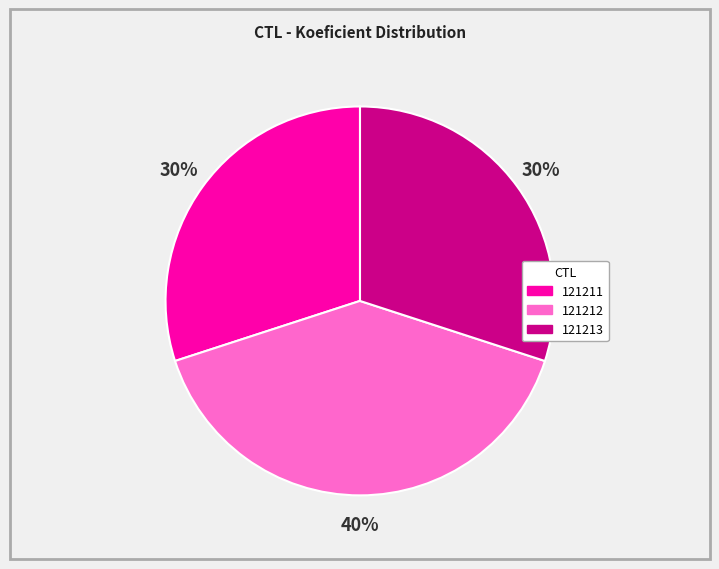

Is it true that 121212 is 50% of the pie?

False